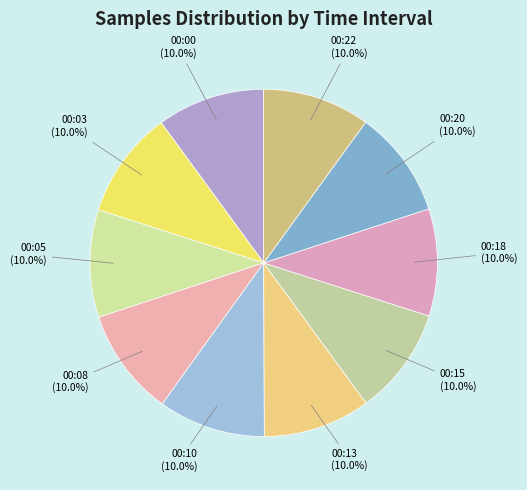

True or false: 00:15 accounts for 10% of the total.

True